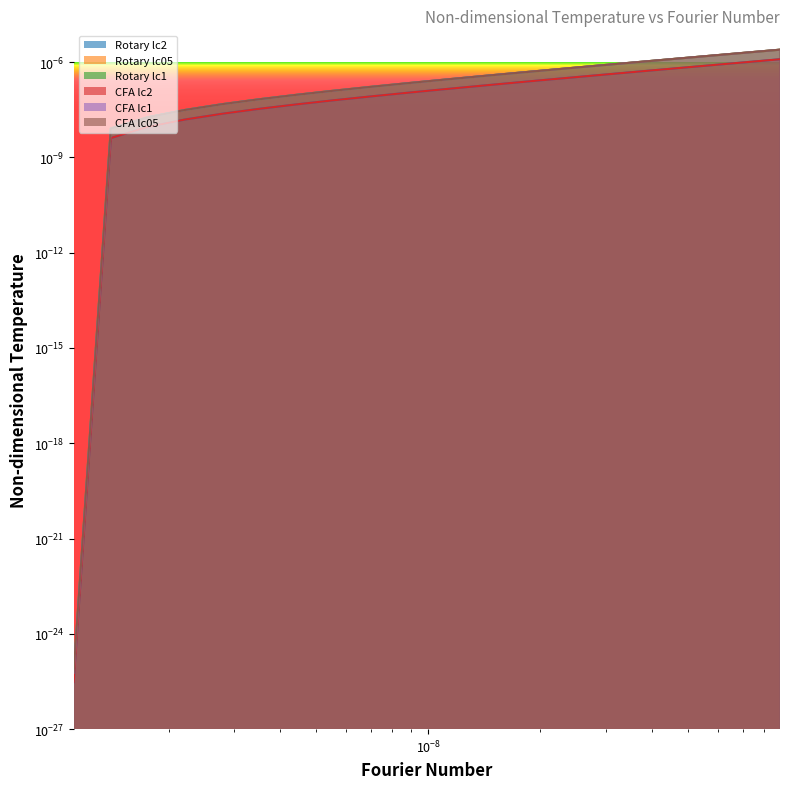

How many lines are shown in the chart?

6